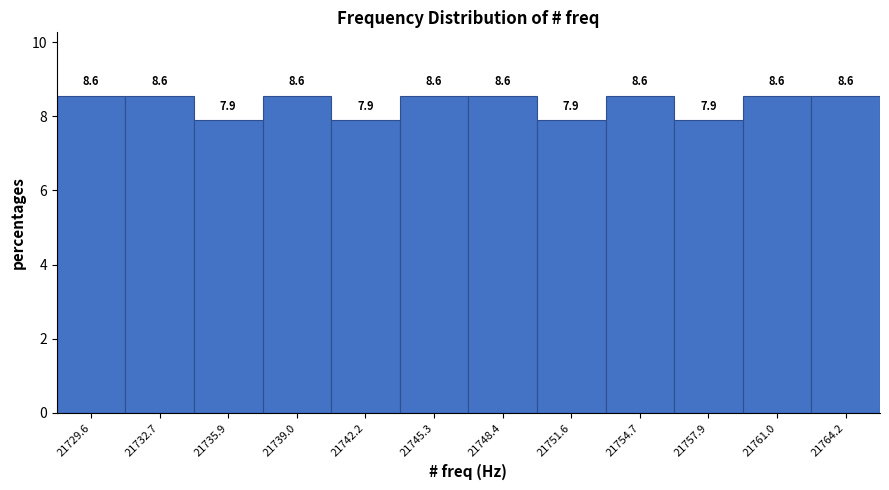

Reading left to right, transcribe this chart: for each bar, give the range it covers on the x-axis and its height. The bar edges are not printed on the chart, so give them approximately, as read against the axis.

21728.0 to 21731.0: 8.6
21731.0 to 21734.5: 8.6
21734.5 to 21737.5: 7.9
21737.5 to 21740.5: 8.6
21740.5 to 21743.5: 7.9
21743.5 to 21747.0: 8.6
21747.0 to 21750.0: 8.6
21750.0 to 21753.0: 7.9
21753.0 to 21756.5: 8.6
21756.5 to 21759.5: 7.9
21759.5 to 21762.5: 8.6
21762.5 to 21766.0: 8.6